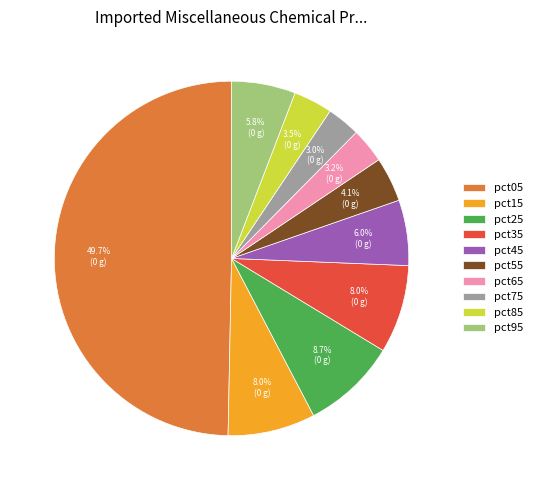

What percentage is the pct05 slice, to the nearest percent?

50%